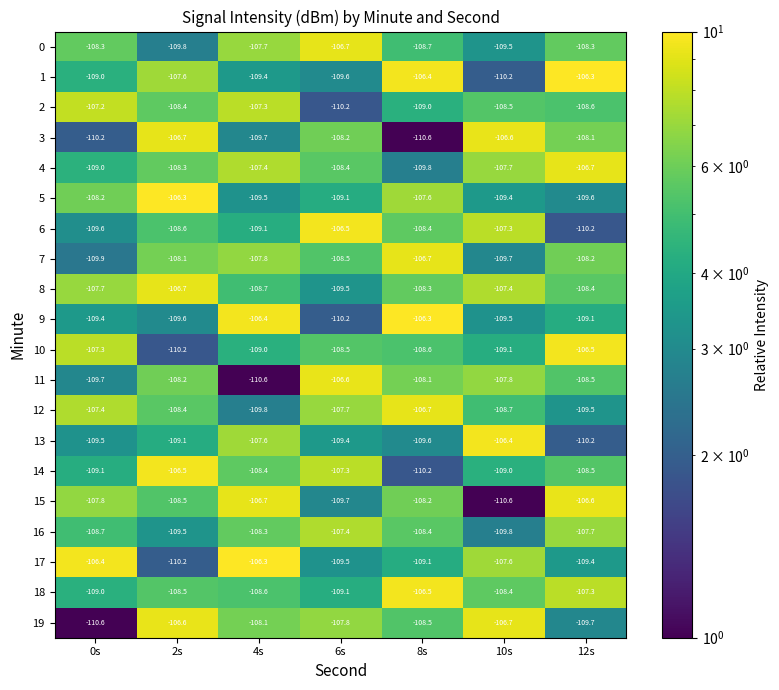

Rank the categories by 11 value from highest to lowest.

6s, 10s, 8s, 2s, 12s, 0s, 4s